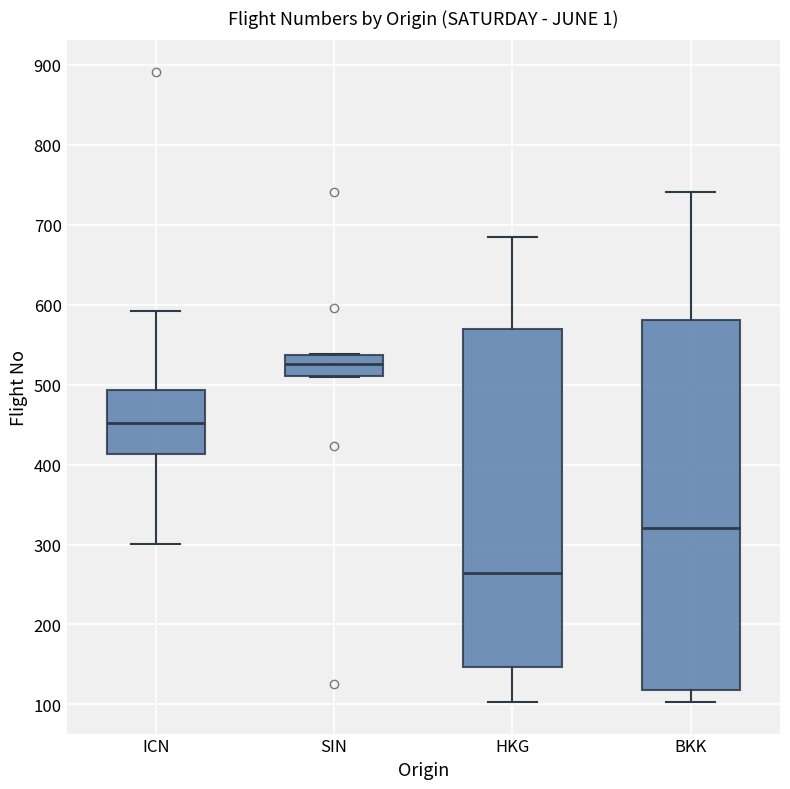

Reading left to right, transcribe this box plot: for each box, give where its median line is, the range the box spans, and where its two whiskers end, as read against the y-axis. The values are not printed on the chart, so give them approximately, as read against the axis.

ICN: median 450, box 410 to 490, whiskers 300 to 590
SIN: median 530, box 510 to 540, whiskers 510 to 540
HKG: median 270, box 150 to 570, whiskers 100 to 690
BKK: median 320, box 120 to 580, whiskers 100 to 740